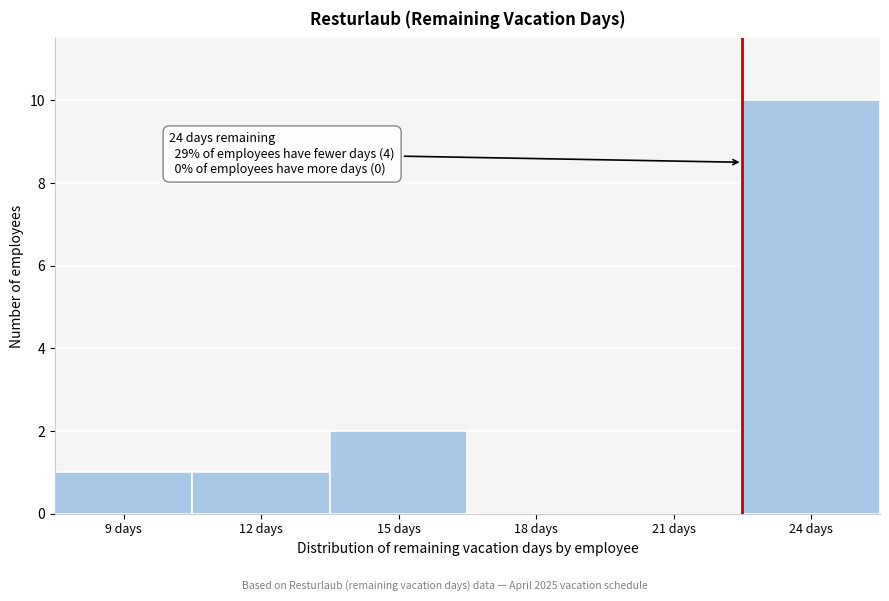

Reading left to right, what are all the values shown in this chart?

9 days=1	12 days=1	15 days=2	18 days=0	21 days=0	24 days=10